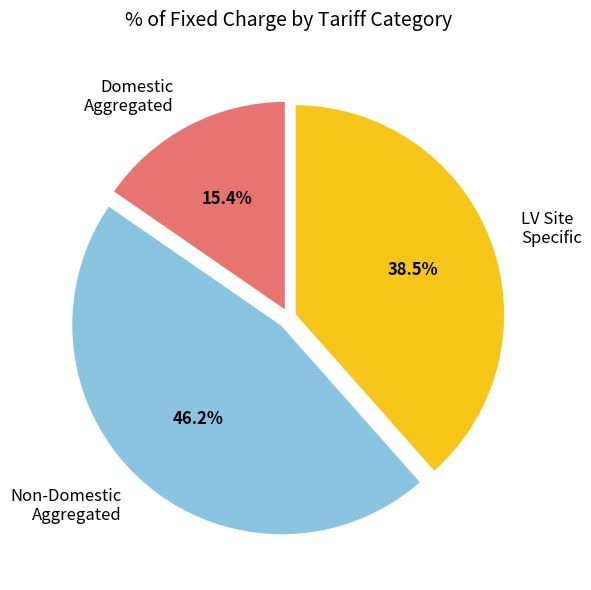

Approximately how many times larger is the value at LV Site Specific compared to Non-Domestic Aggregated?

0.8